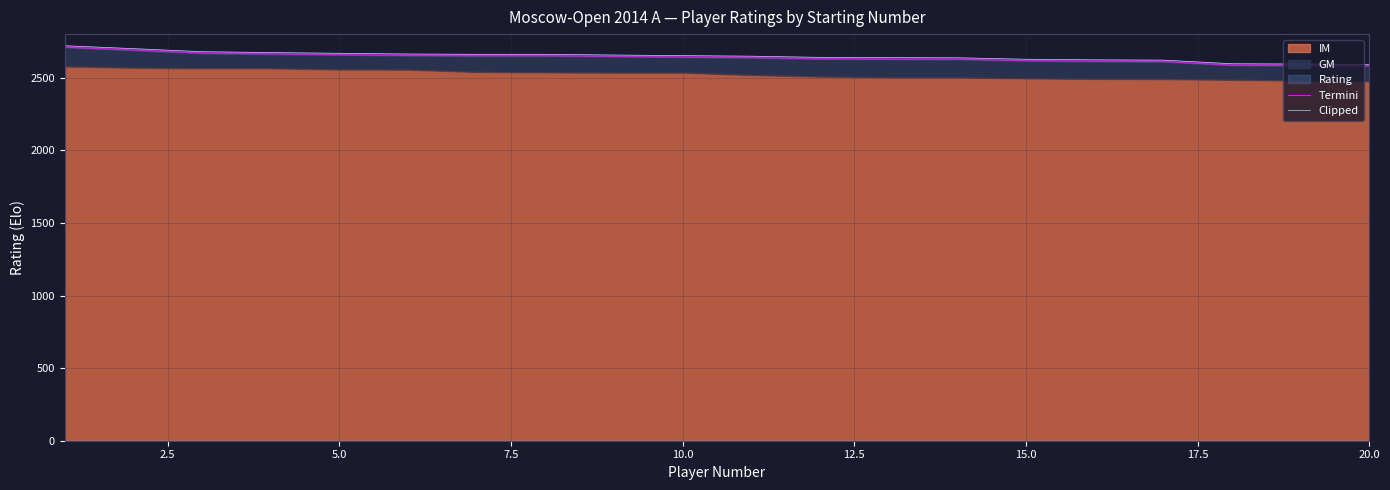

True or false: Clipped has a value of 543 at 12.

False